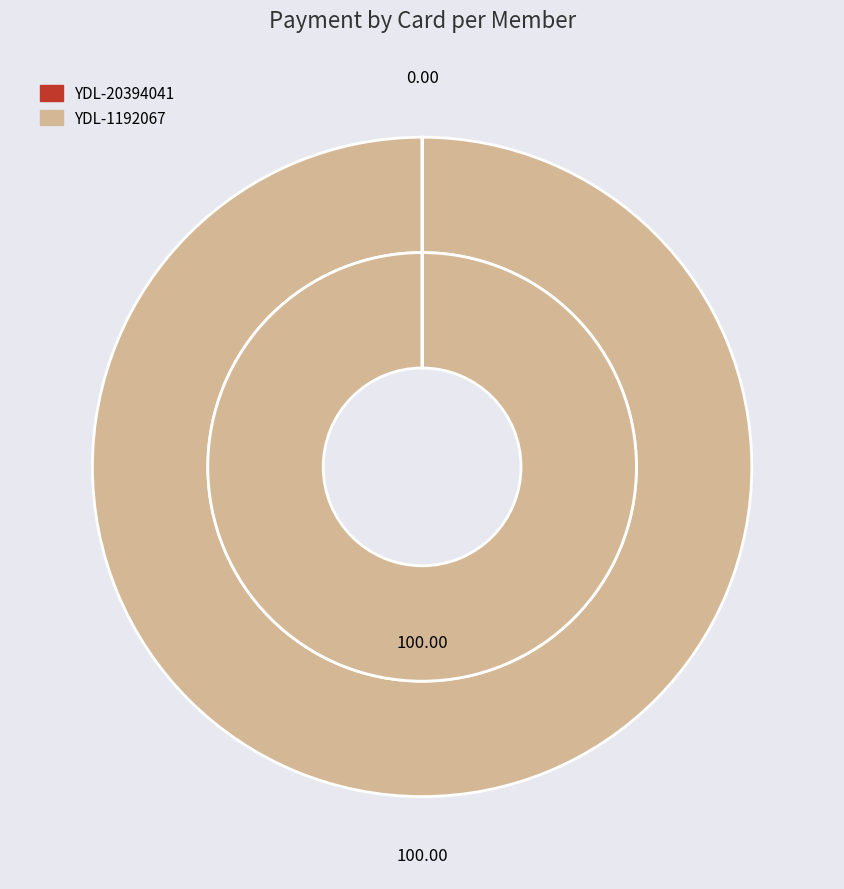

Does any single category account for the majority?

Yes